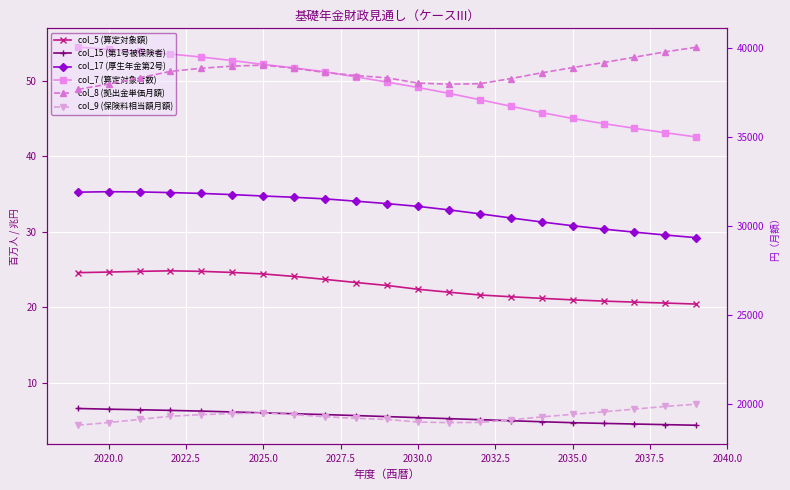

What is the value of the col_8 (拠出金単価月額) point at the 15th from the left?

38280.9